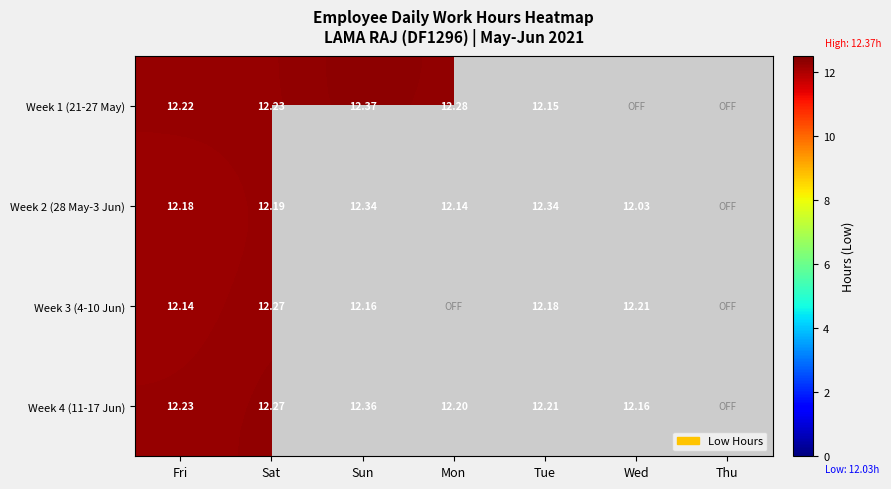

Which has a higher value, Fri or Wed?

Wed